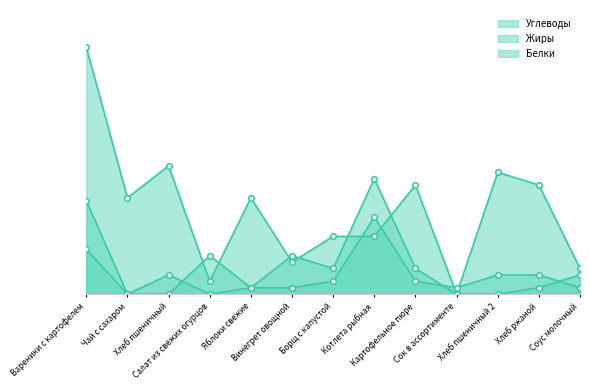

What is the maximum value for Углеводы?

38.5